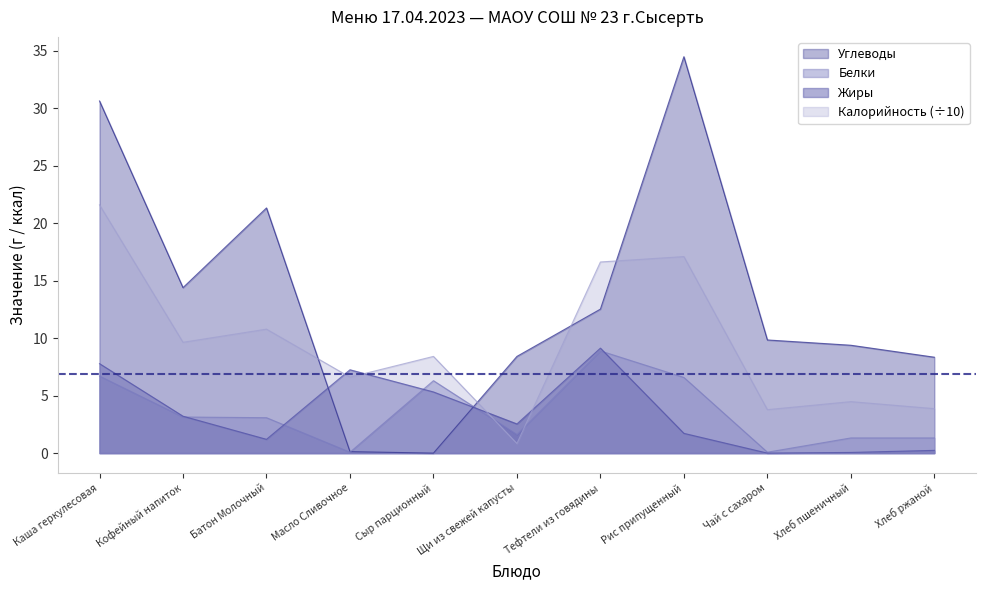

At which label does Калорийность first exceed 8?

Каша геркулесовая